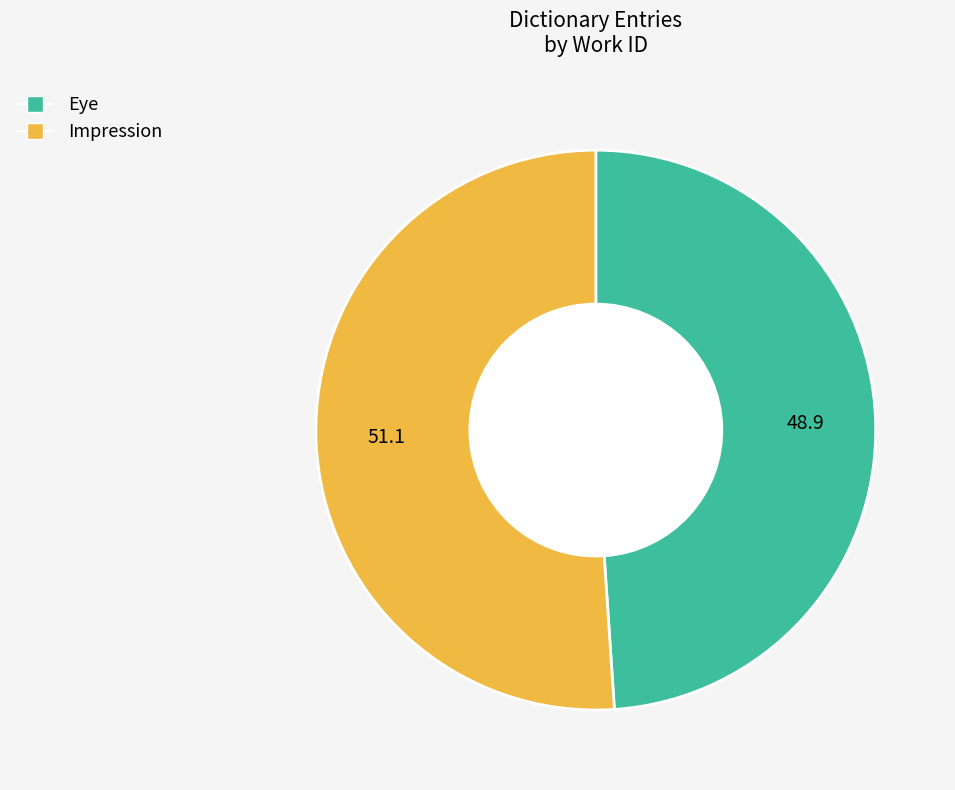

Which category accounts for the majority?

Impression